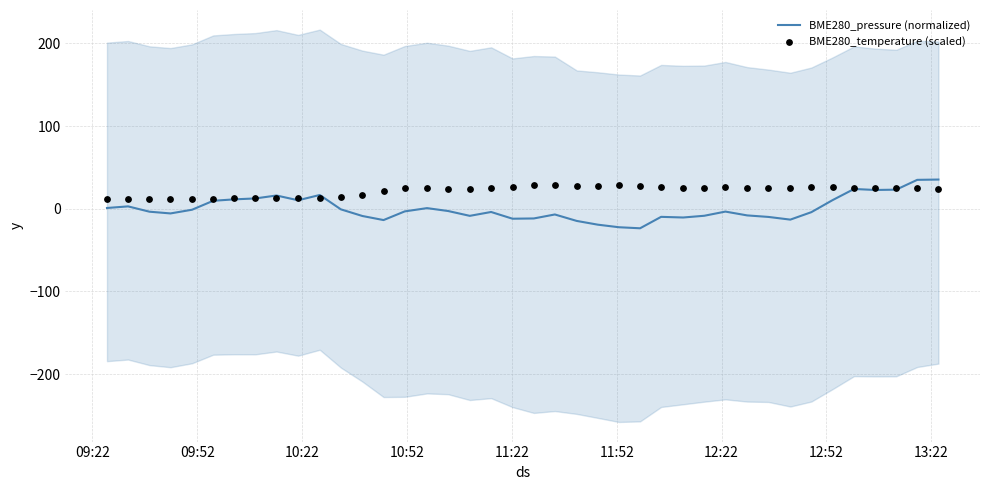

What are all the series names shown in the legend?

BME280_pressure (normalized), BME280_temperature (scaled)